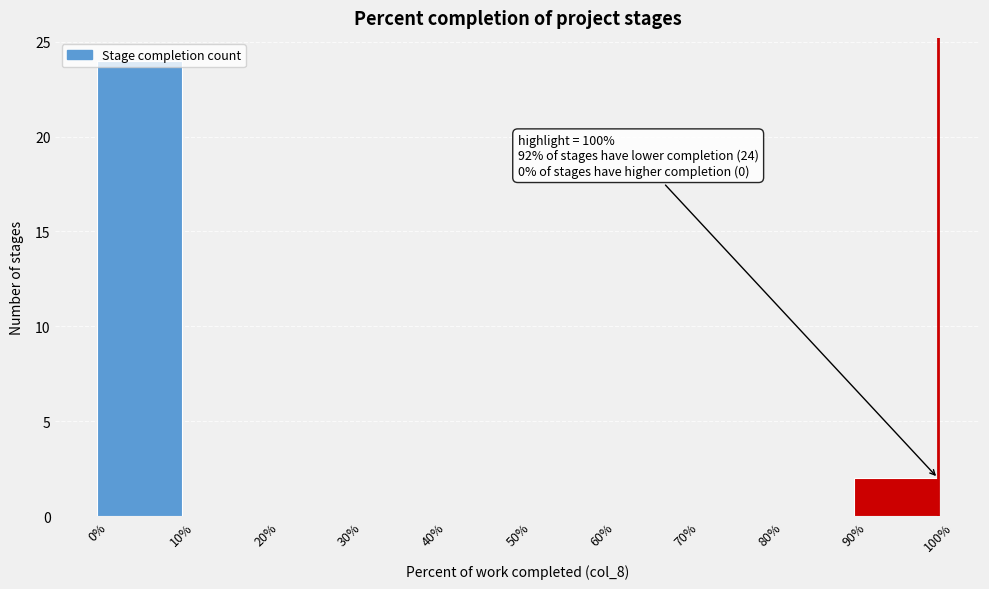

Which range on the x-axis has the tallest bar?

0% to 10%